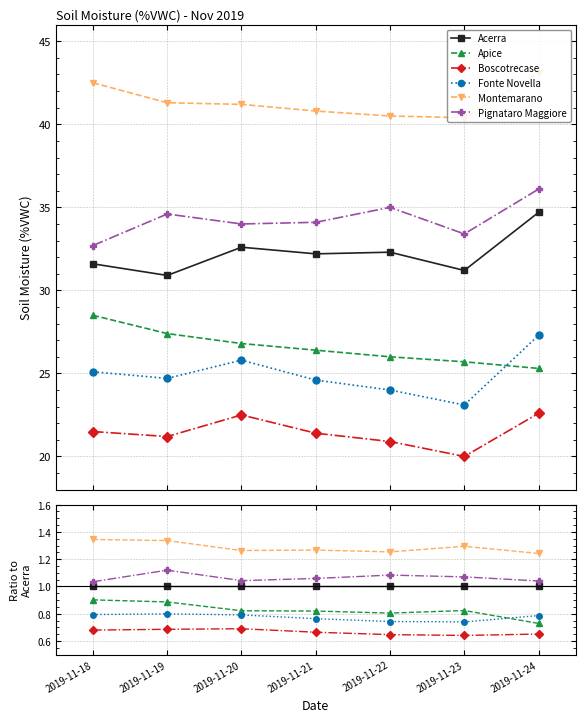

At which category is the sum across all series the highest?

2019-11-19